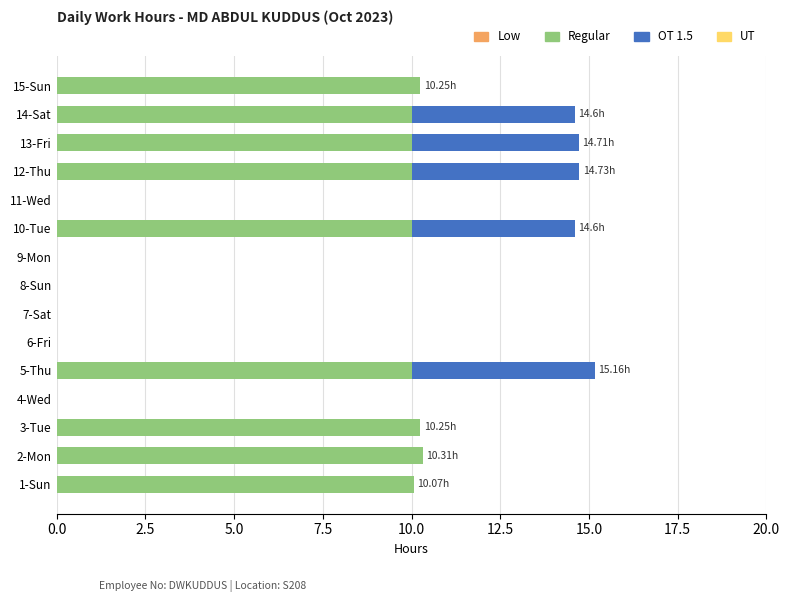

Count the number of categories in the chart.

15